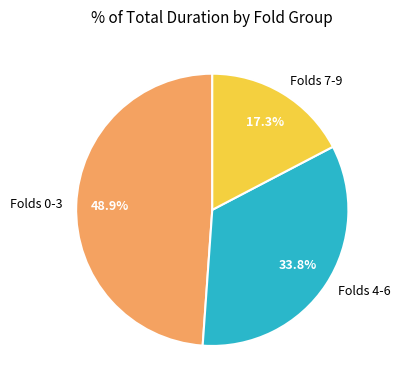

Does any single category account for the majority?

No